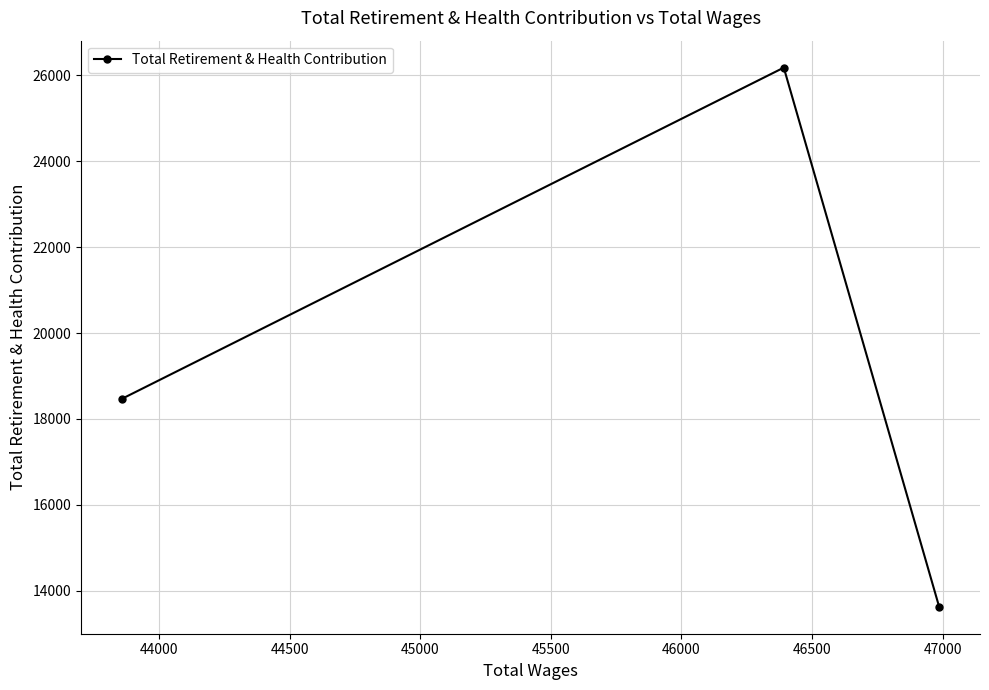

Reading left to right, what are all the values shown in this chart?

18468	26182	13625